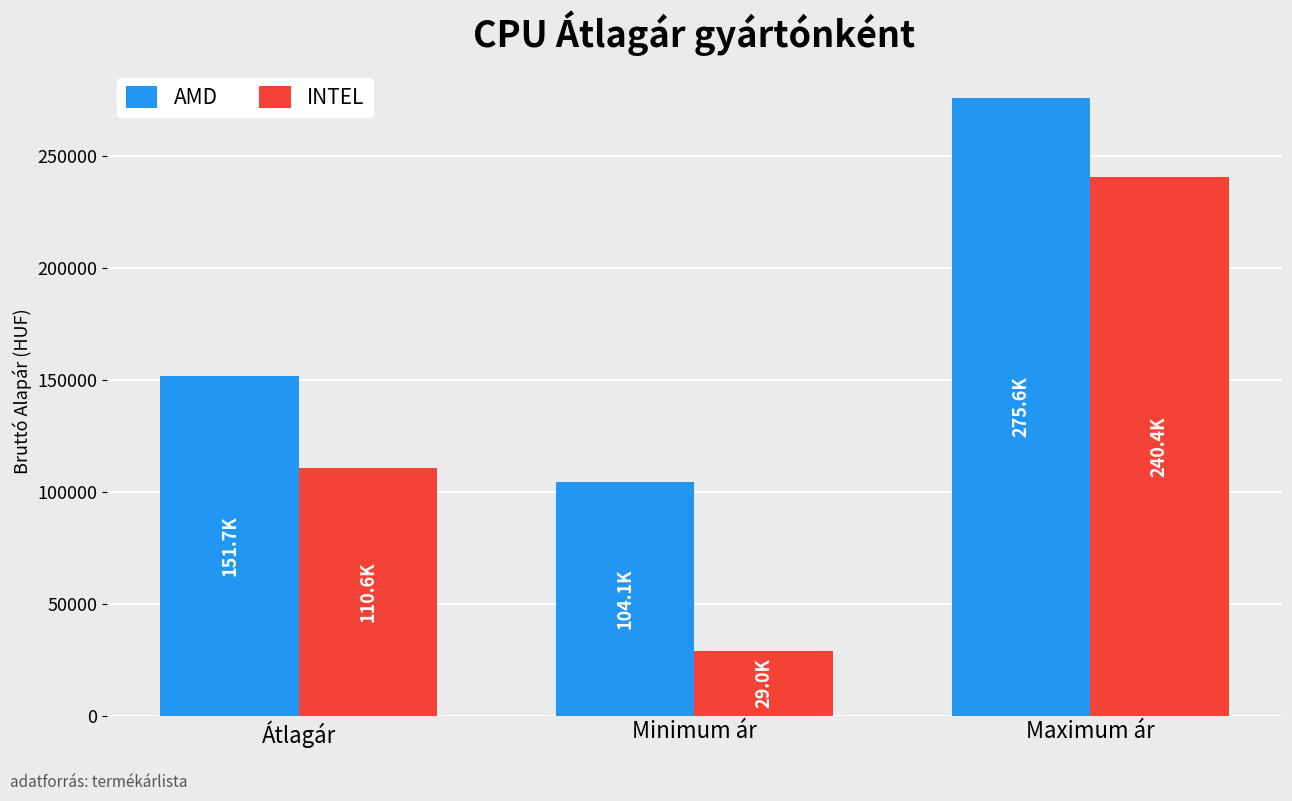

Reading left to right, what are all the values shown in this chart?

AMD: Átlagár=151731.9	Minimum ár=104106.2	Maximum ár=275562.2
INTEL: Átlagár=110583.8	Minimum ár=29018.4	Maximum ár=240390.9